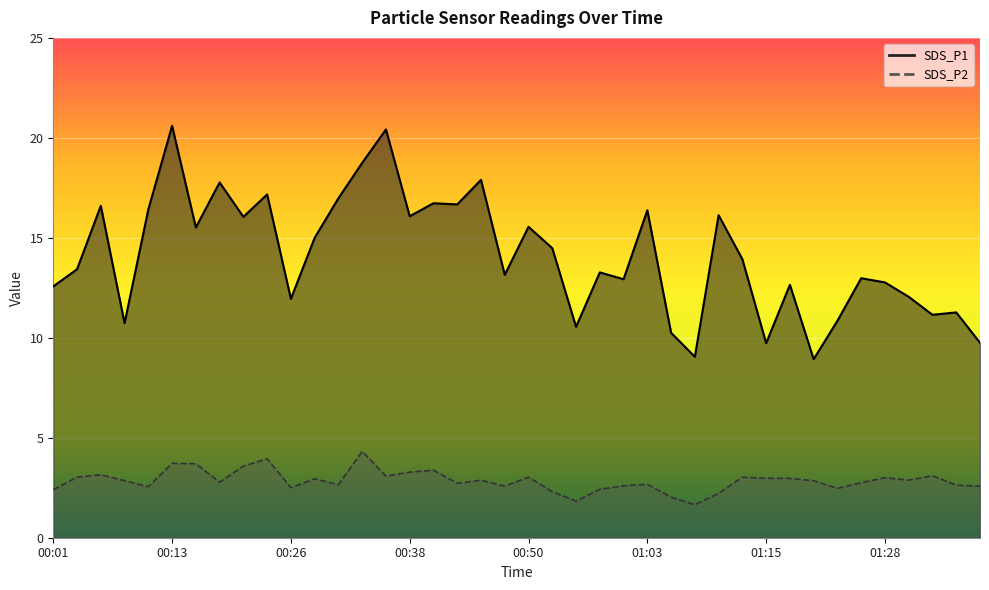

How many lines are shown in the chart?

2